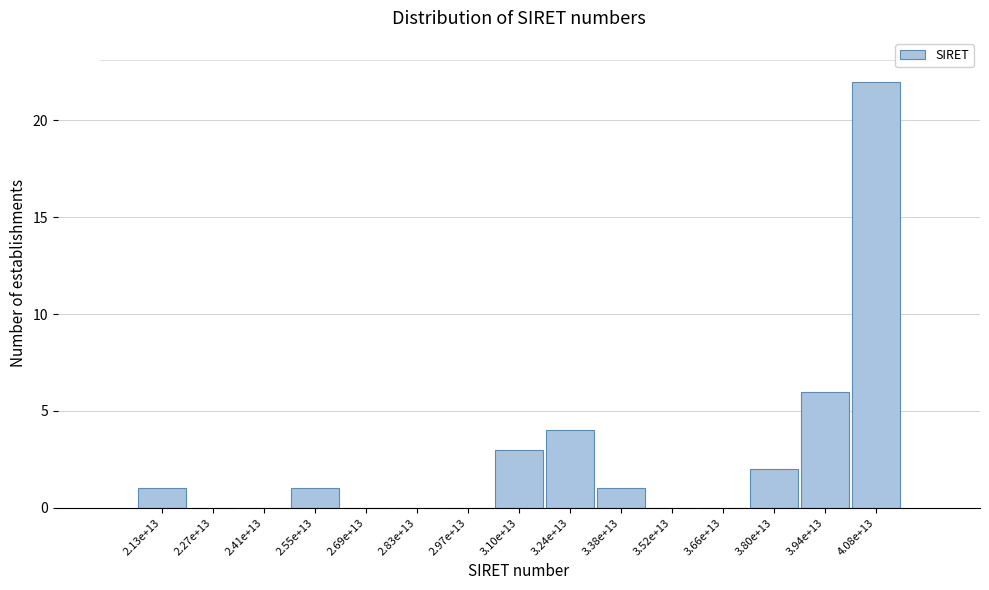

Reading right to left, list all the values displayed in this chart.

4.08e+13=22	3.94e+13=6	3.80e+13=2	3.66e+13=0	3.52e+13=0	3.38e+13=1	3.24e+13=4	3.10e+13=3	2.97e+13=0	2.83e+13=0	2.69e+13=0	2.55e+13=1	2.41e+13=0	2.27e+13=0	2.13e+13=1